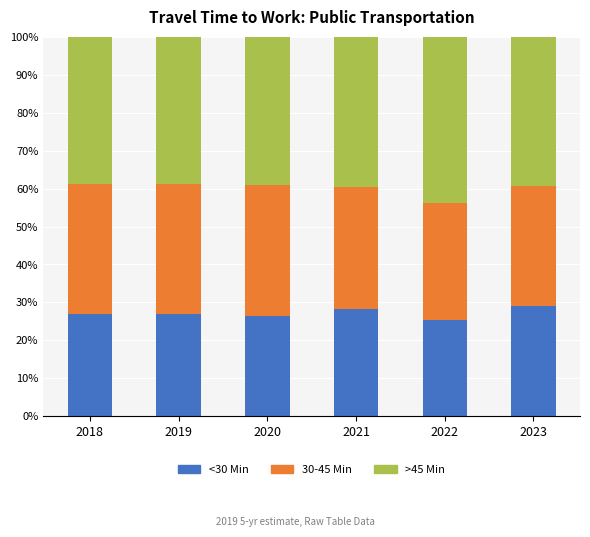

What is the total value across all series at 2023?

100.0